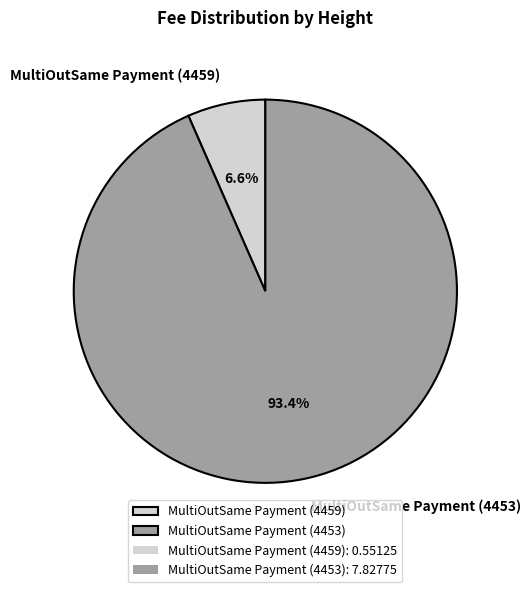

Count the number of slices in the pie.

2